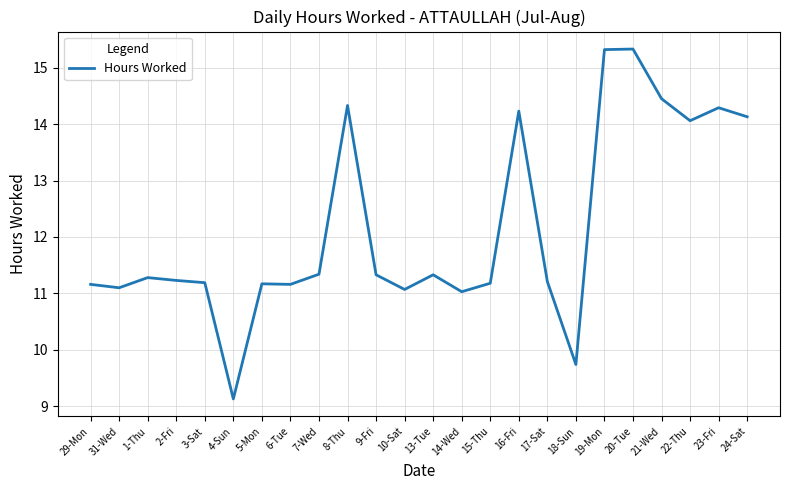

What position from the left is 24-Sat?

24